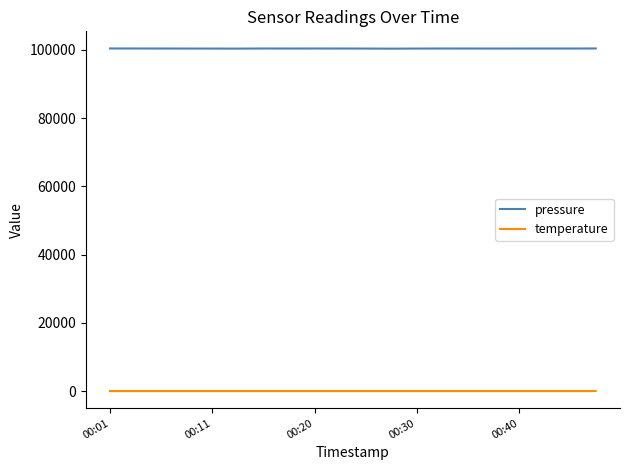

What is the highest value of the pressure series?

100388.9